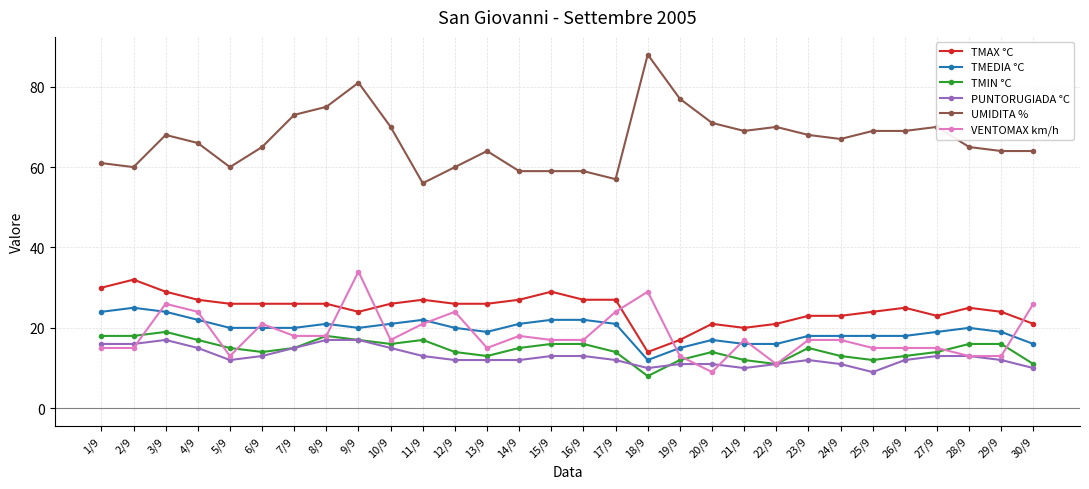

The value of TMEDIA °C at 6/9 is 20. True or false?

True